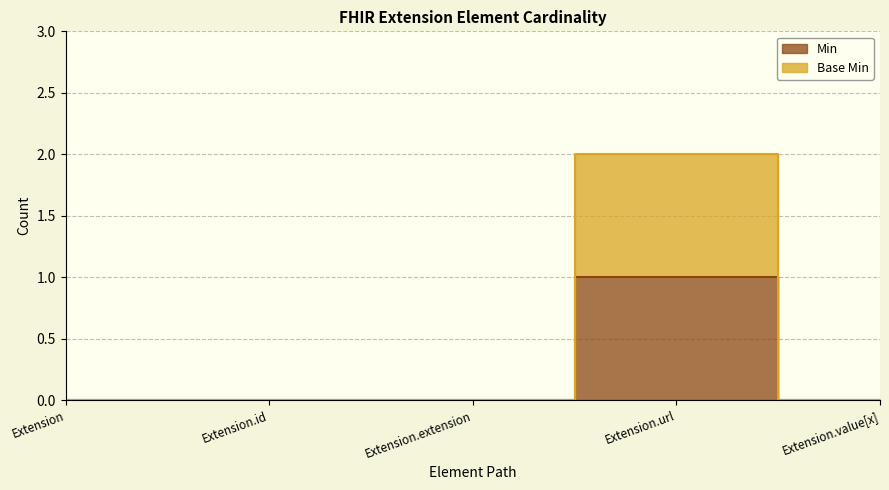

What is the label of the 5th point from the right?

Extension